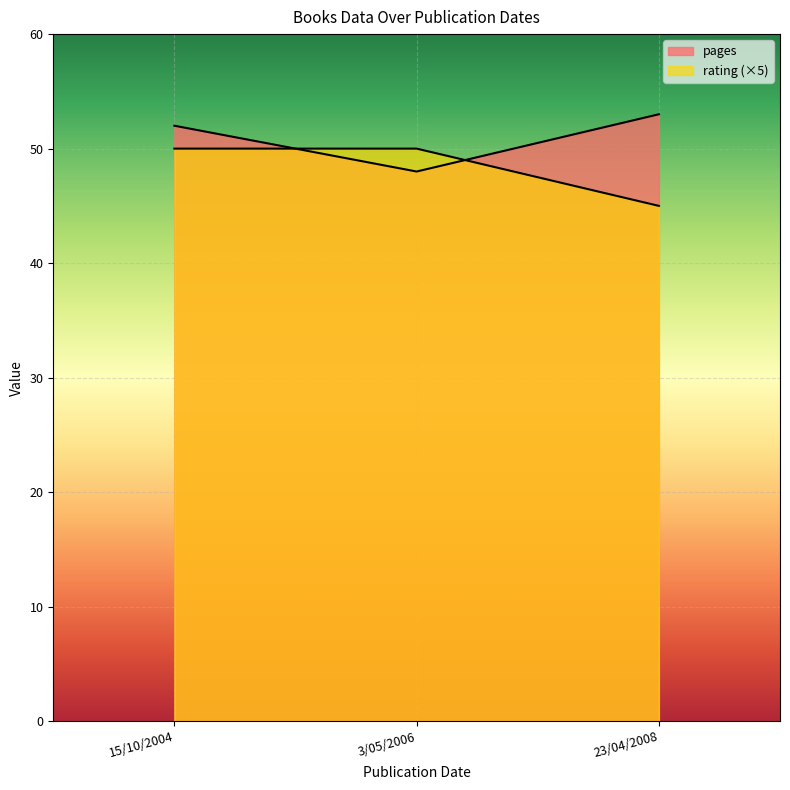

What is the average value of the pages series?

51